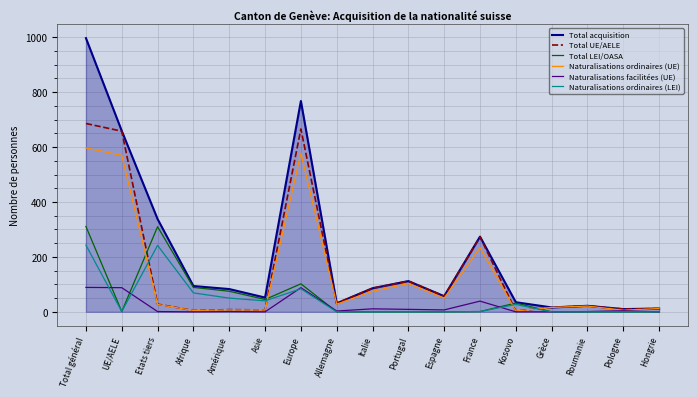

Which series has the largest total across all categories?

Total acquisition